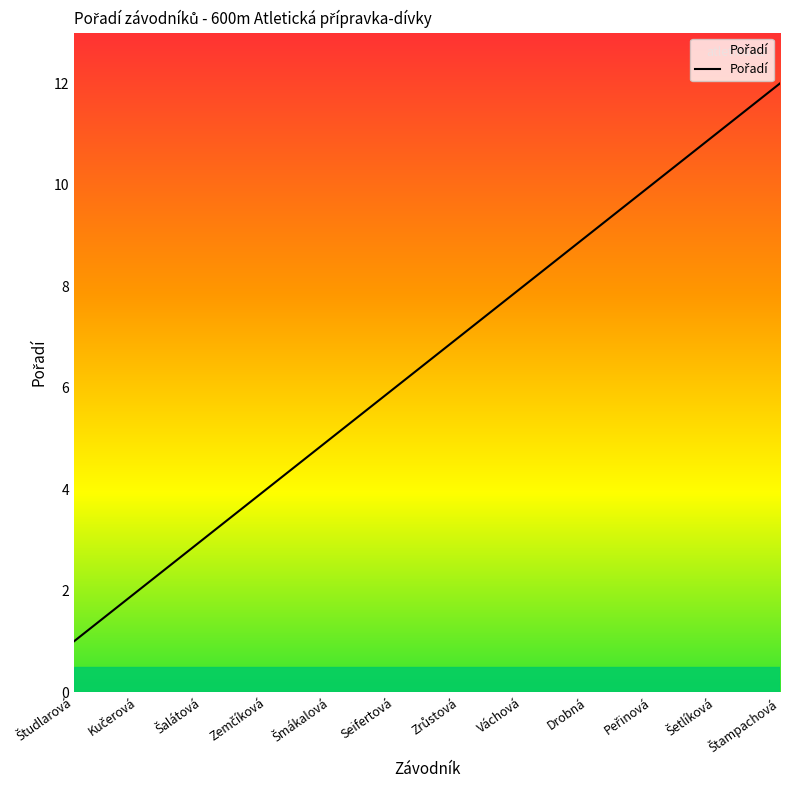

What is the maximum value shown in the chart?

12